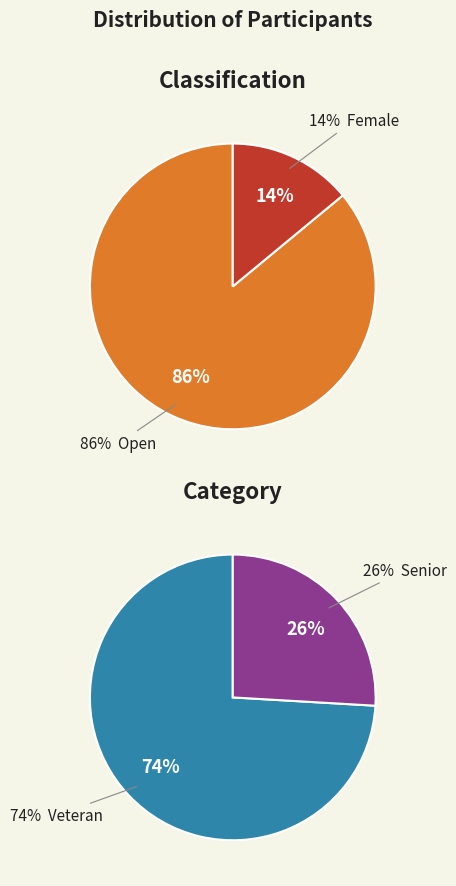

To the nearest percent, what is the difference between the largest and smallest slice percentages?

72%